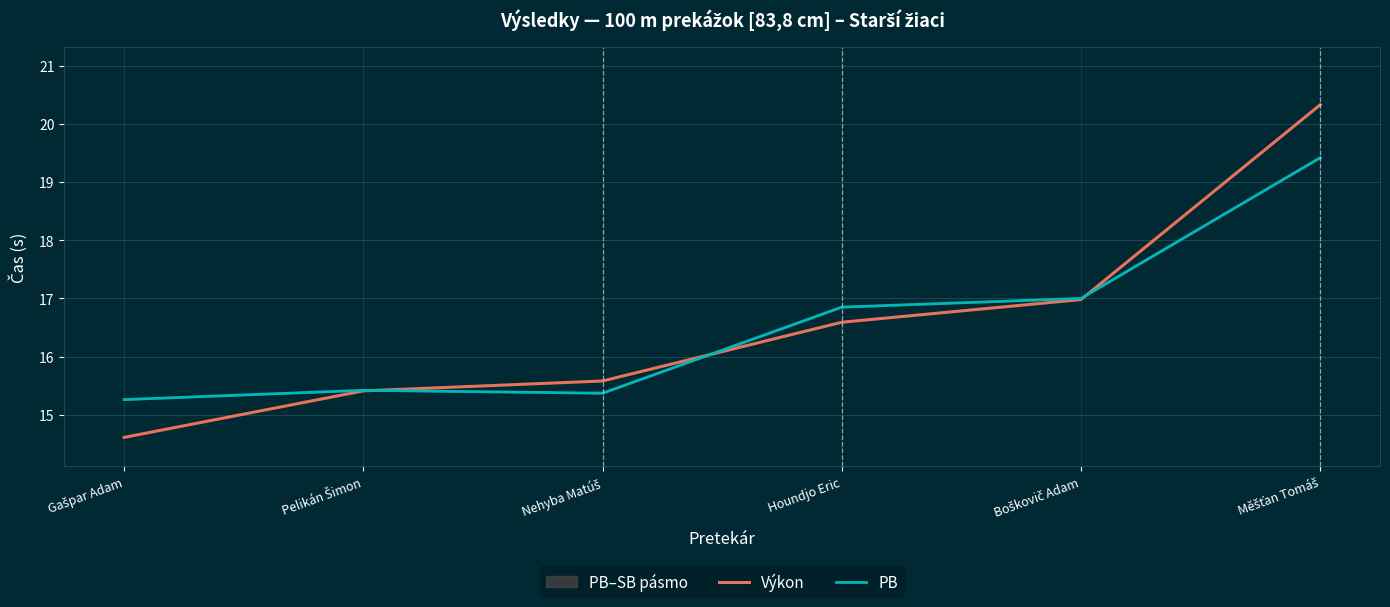

What is the difference between the Výkon values at Gašpar Adam and Nehyba Matúš?

1.0